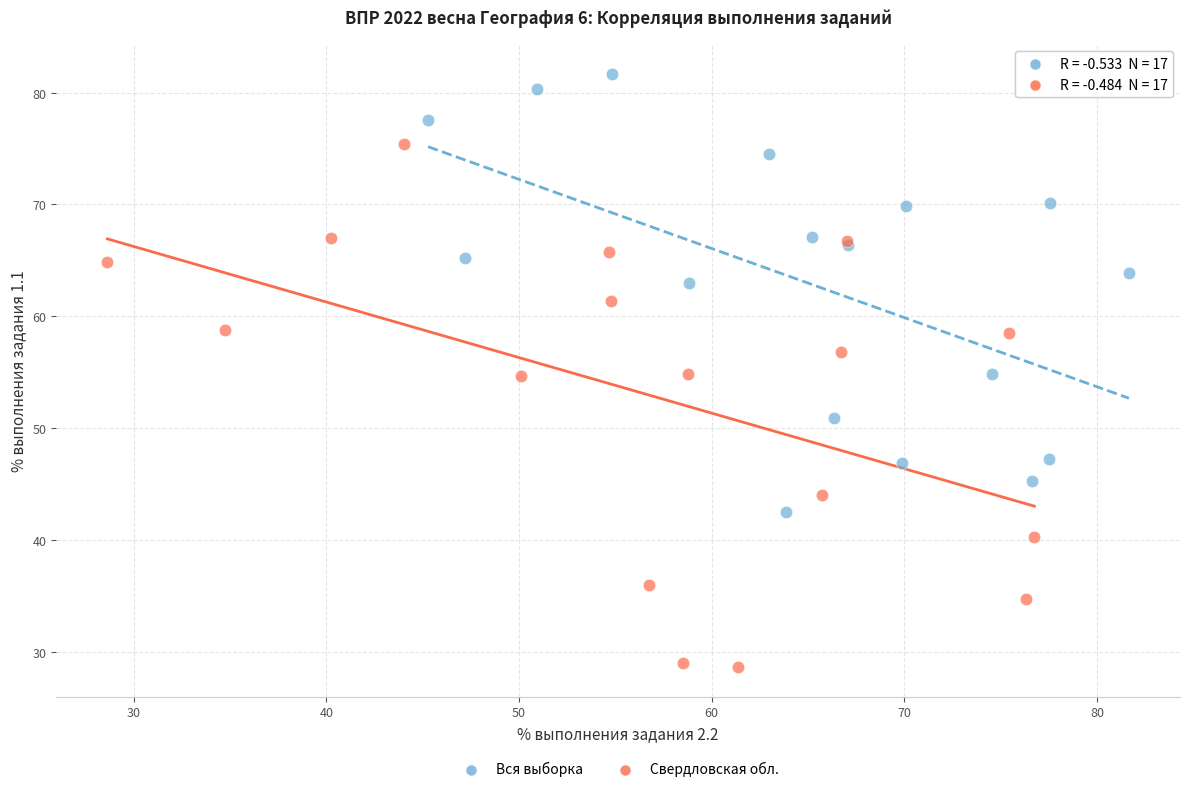

Which series has the widest spread of Y values?

Свердловская обл.